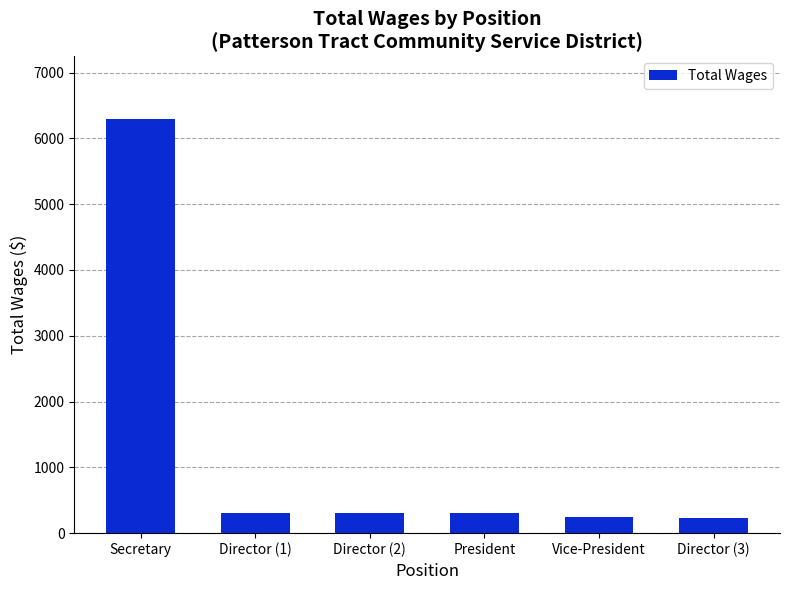

What is the label of the 2nd bar from the right?

Vice-President